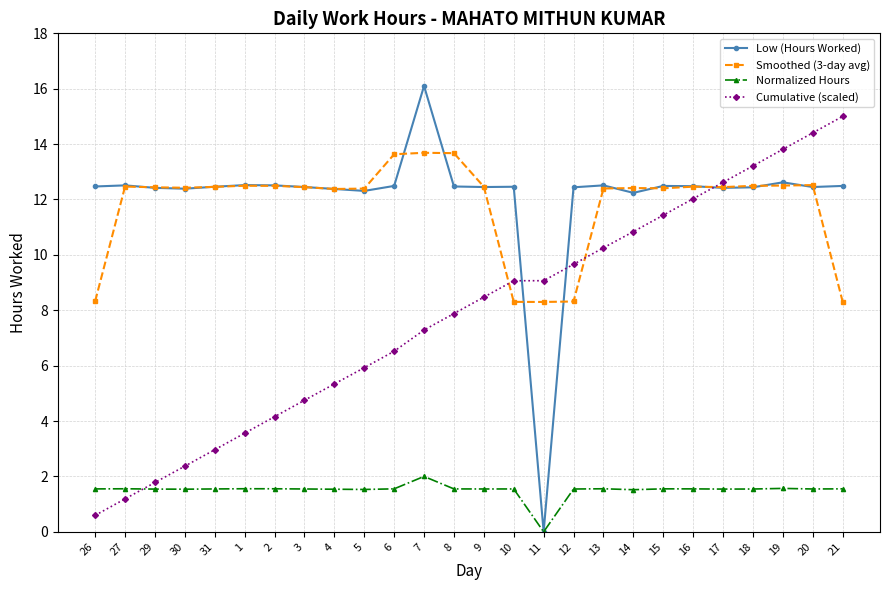

How many data points does each series have?

26